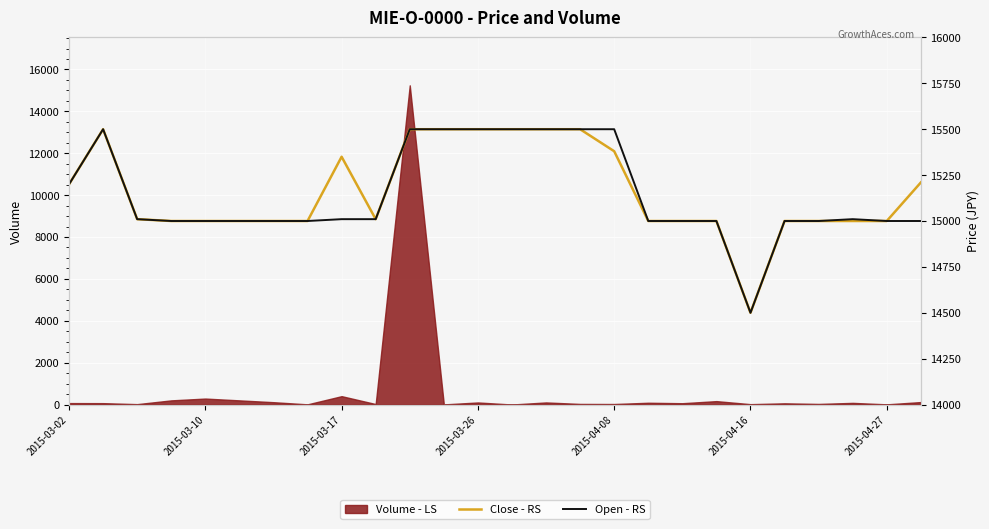

True or false: Open - RS and Close - RS intersect in this chart.

False